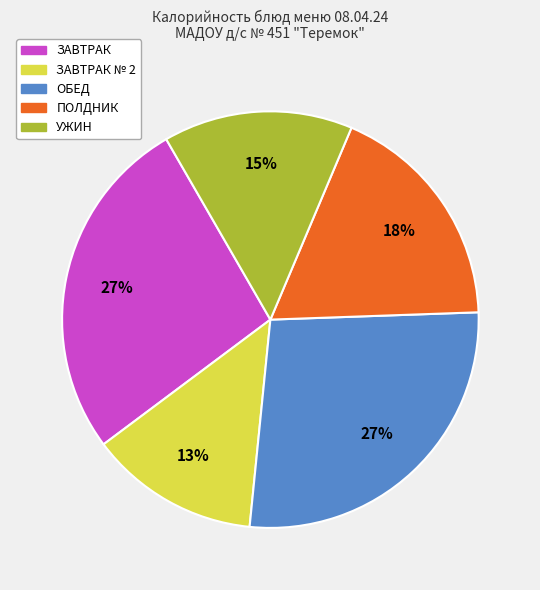

Does any single category account for the majority?

No